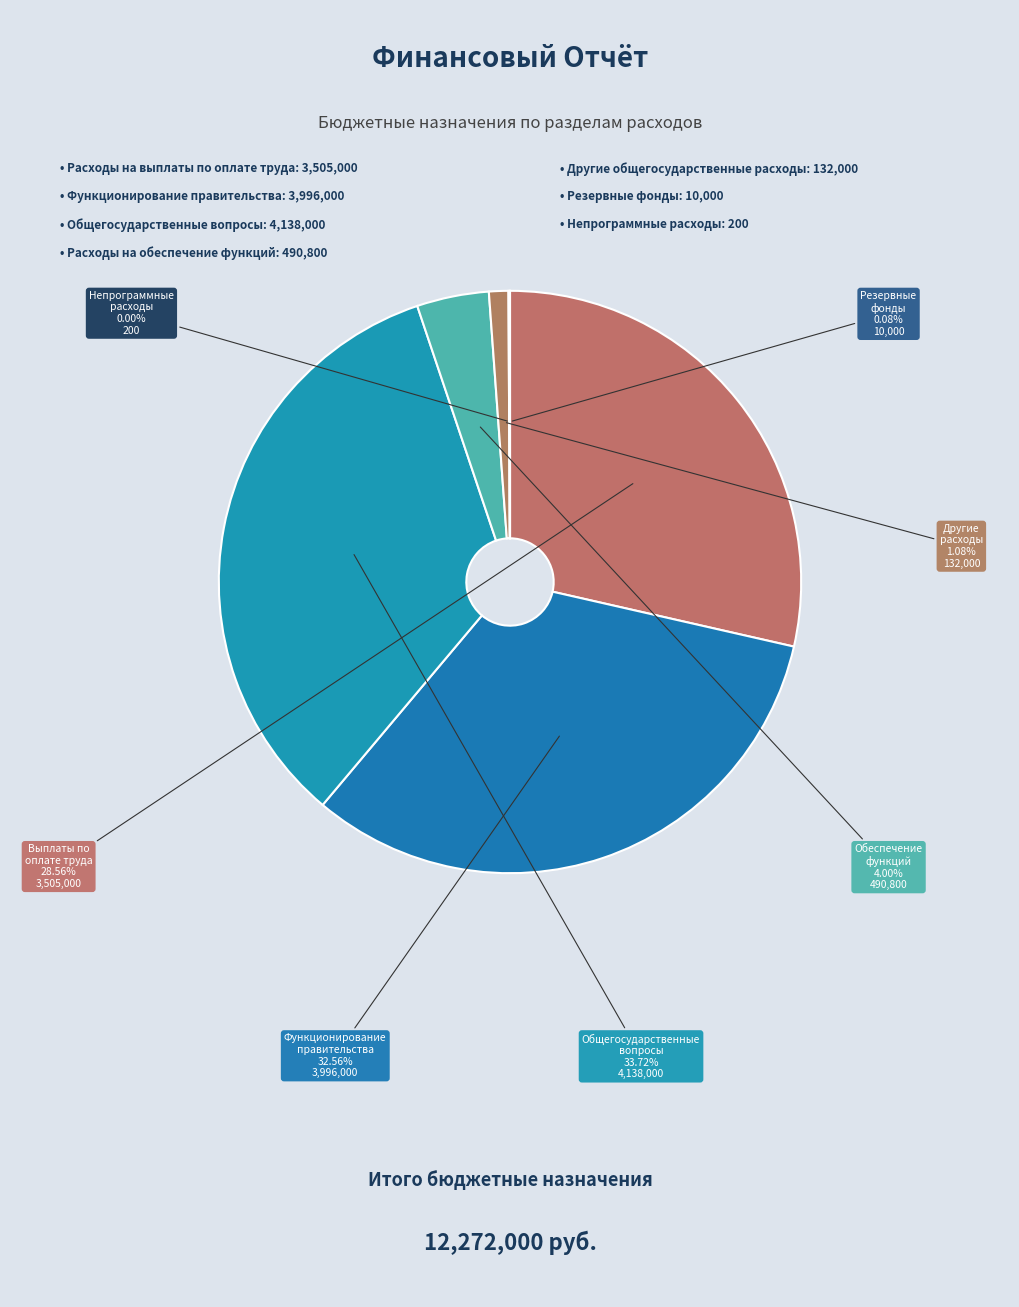

Count the number of slices in the pie.

7